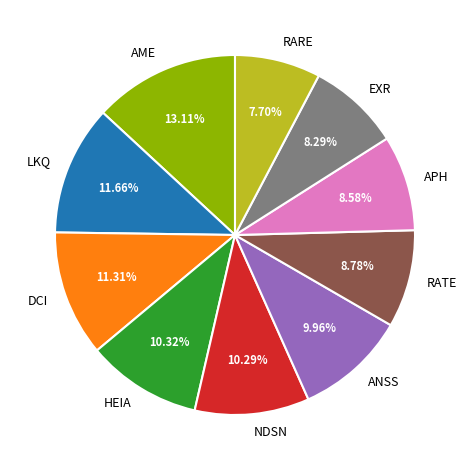

What is the ratio of the value at NDSN to the value at RATE?

1.2